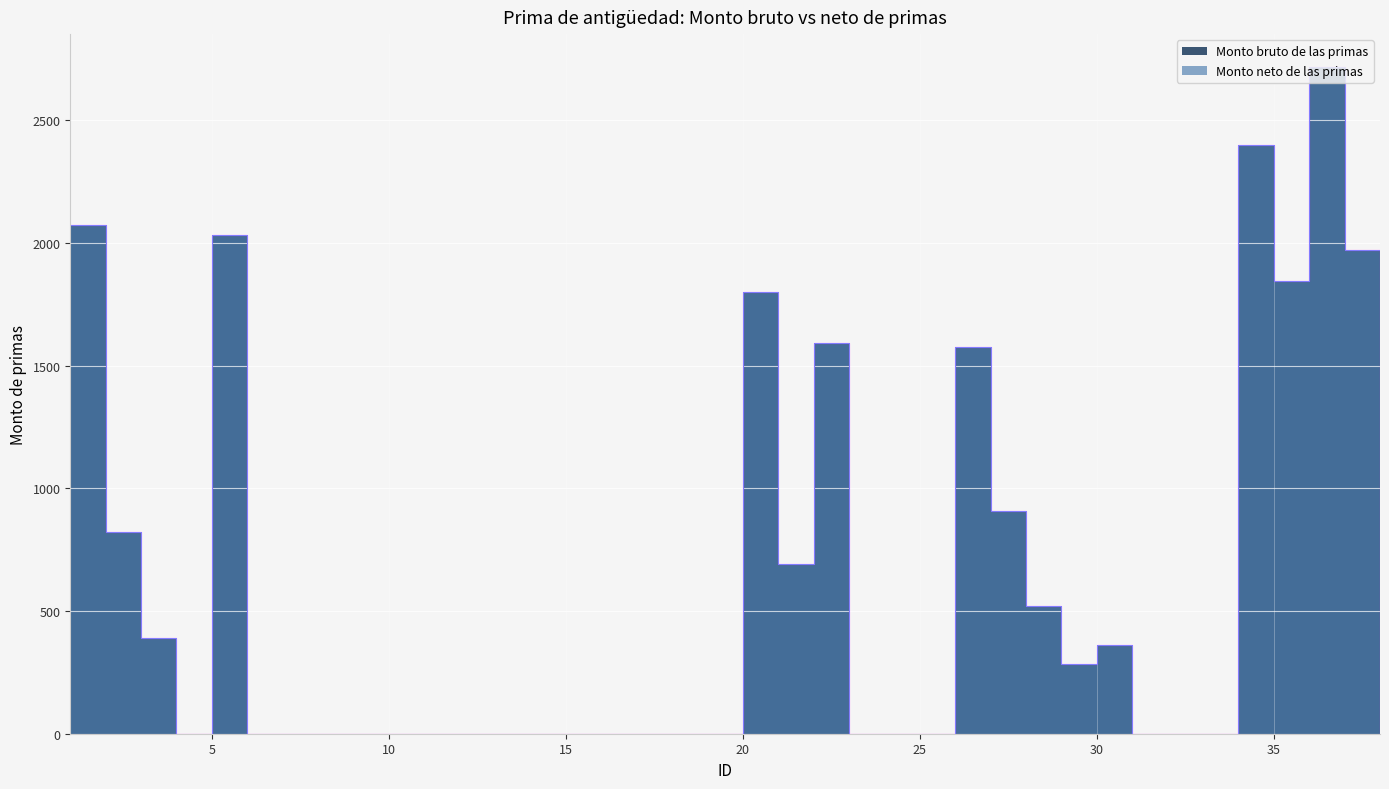

Which label corresponds to the smallest value in the chart?

4